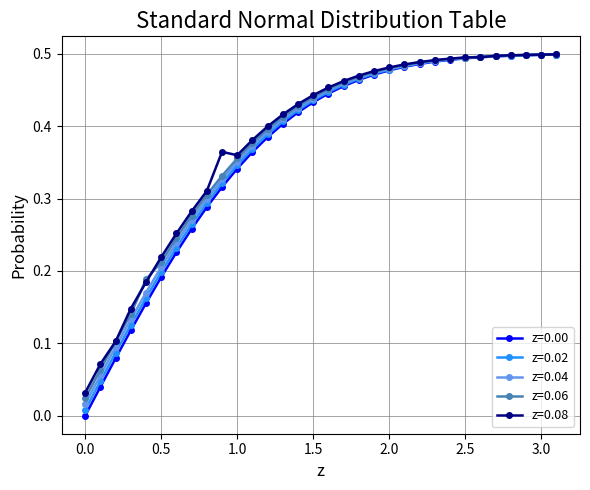

Which series has the widest spread of values?

z=0.00